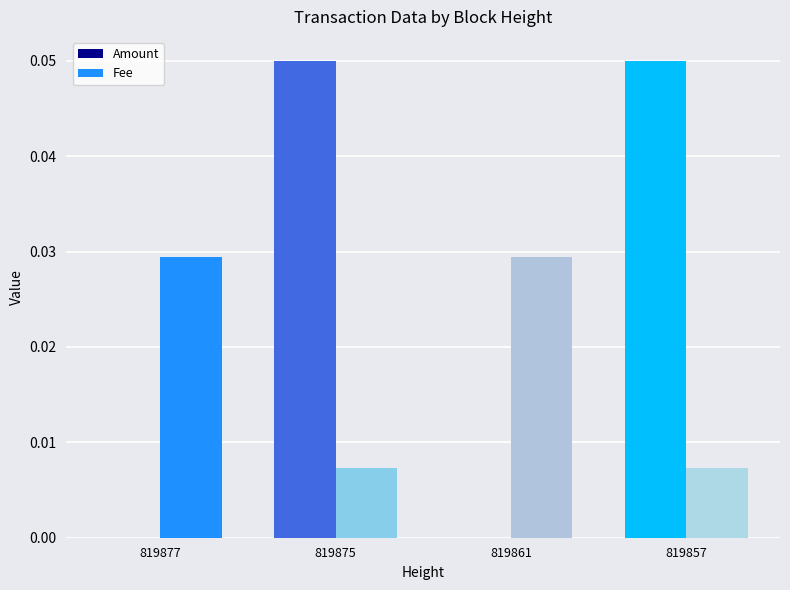

How many distinct data groups are displayed?

2